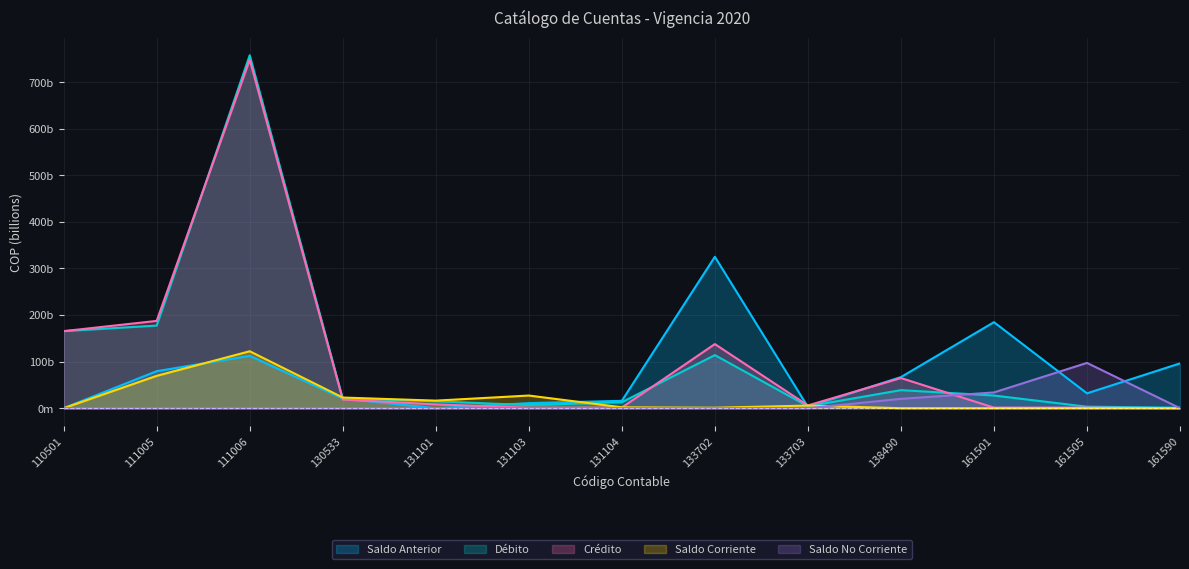

What is the difference between the maximum and second lowest values in the Débito series?

754.5